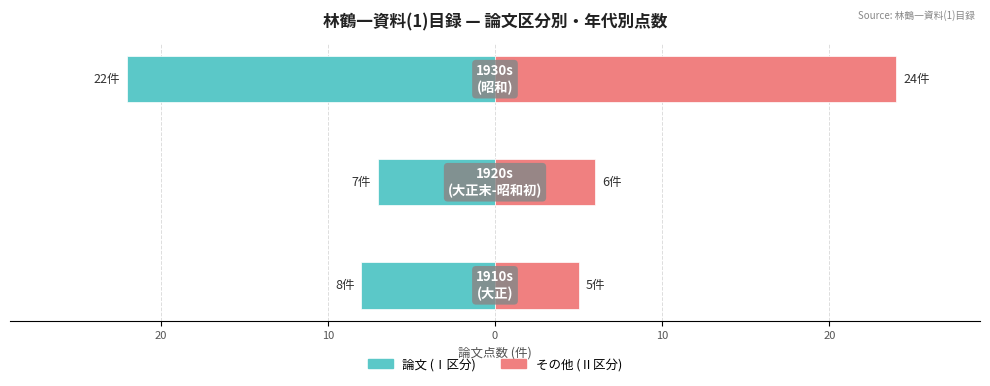

How many bars are there in total?

6